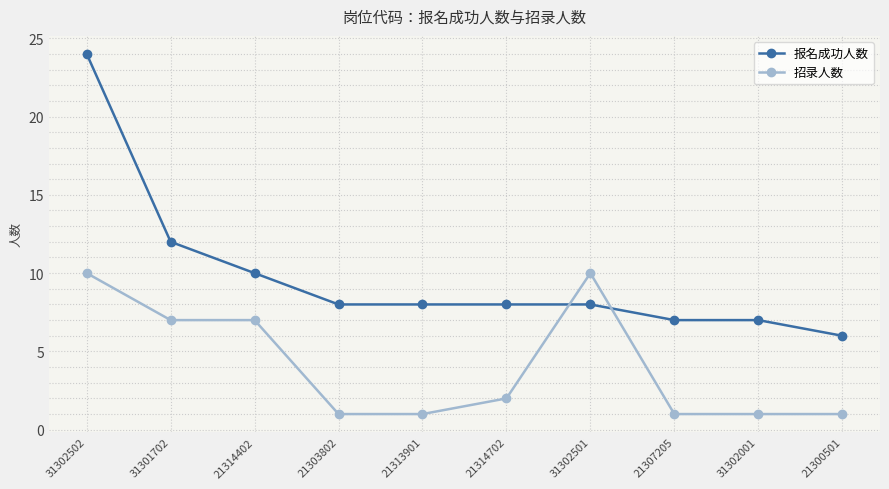

Is the value of 招录人数 at 21307205 greater than the value of 报名成功人数 at 31302502?

No